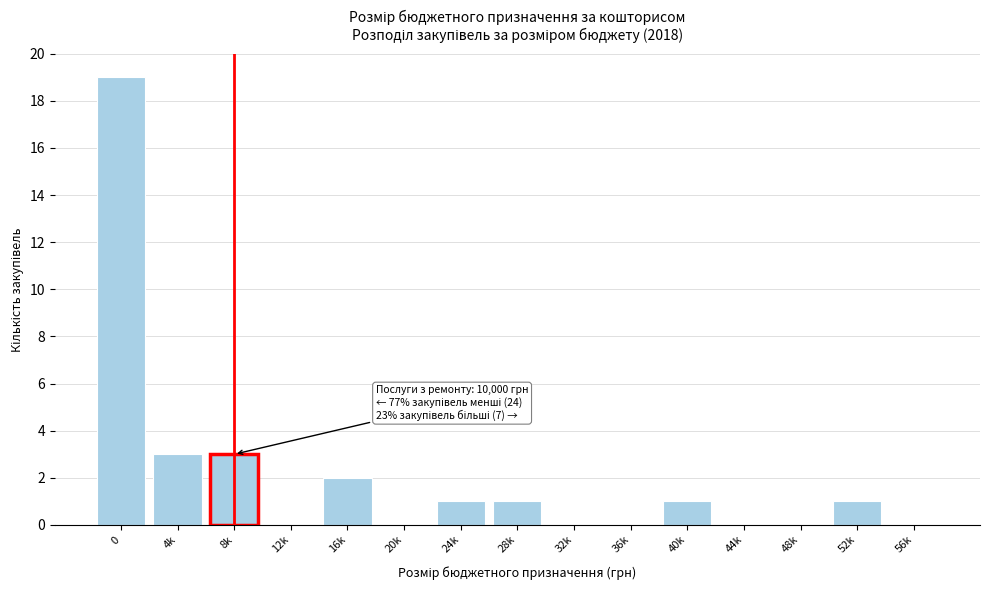

Reading left to right, transcribe all the data shown in this chart.

0=19	4k=3	8k=3	12k=0	16k=2	20k=0	24k=1	28k=1	32k=0	36k=0	40k=1	44k=0	48k=0	52k=1	56k=0